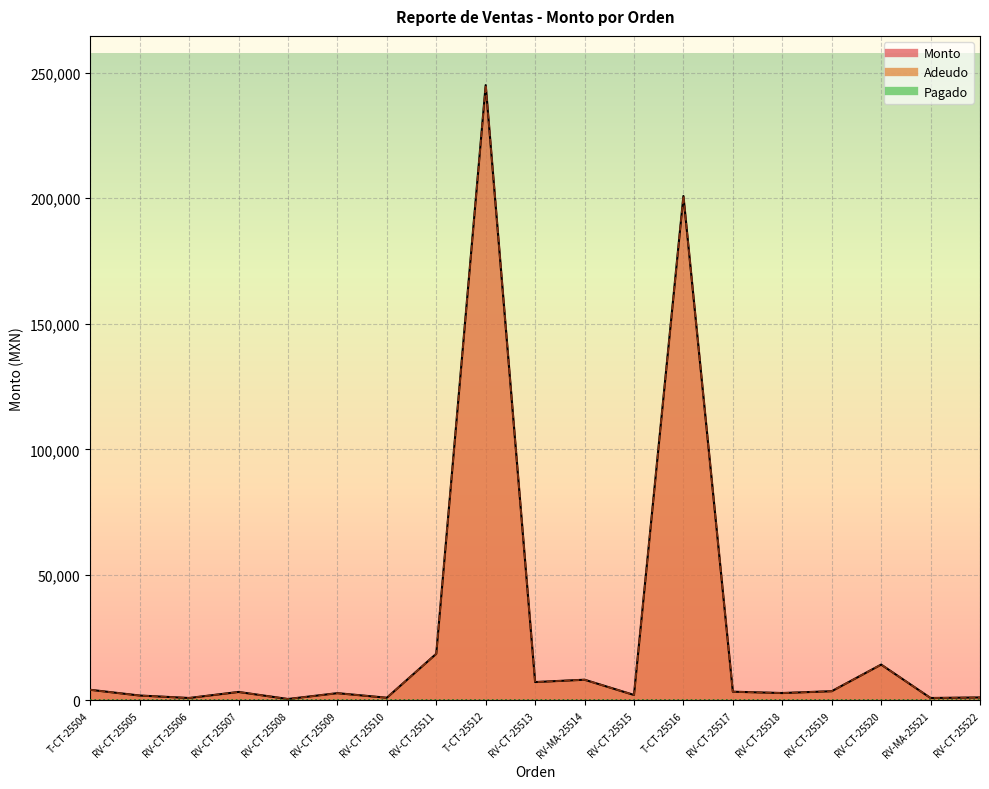

What is the average value of the Monto series?

27587